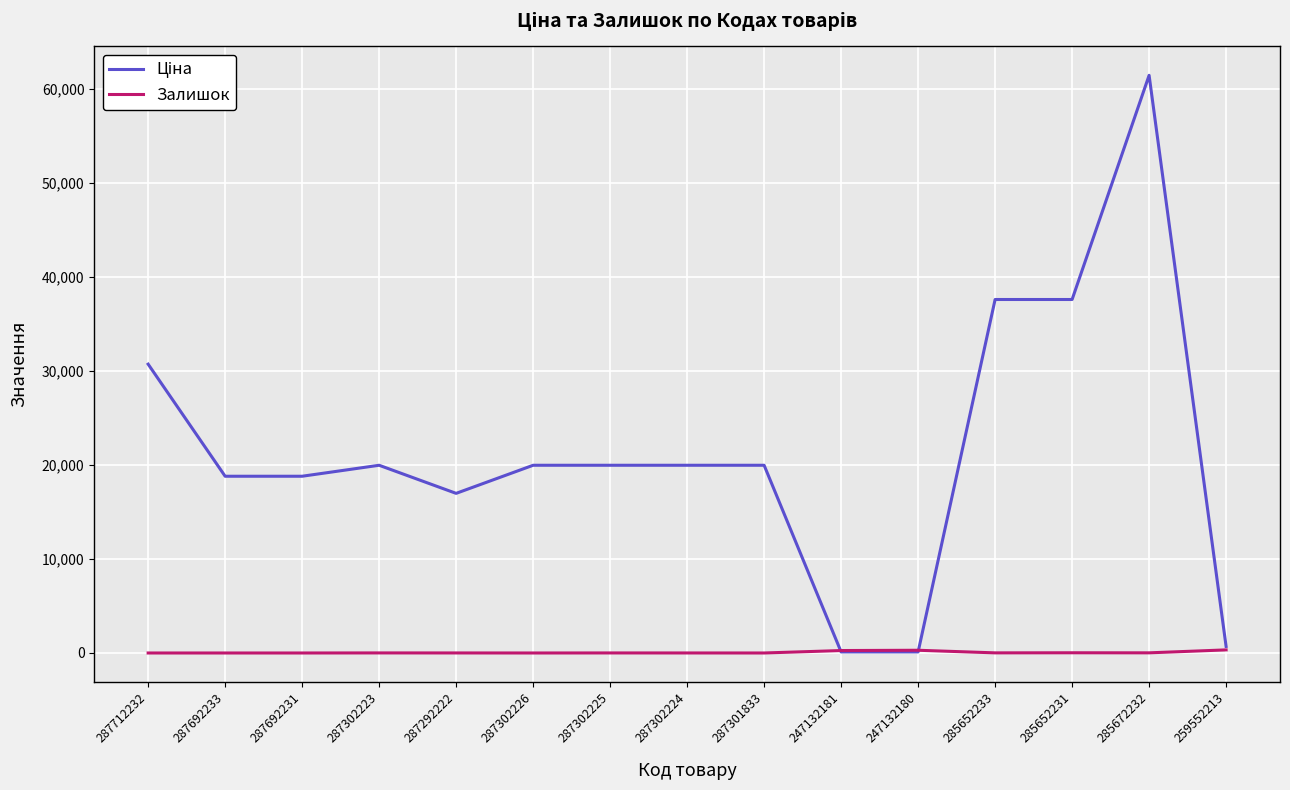

What is the sum of all Залишок values?

951.0